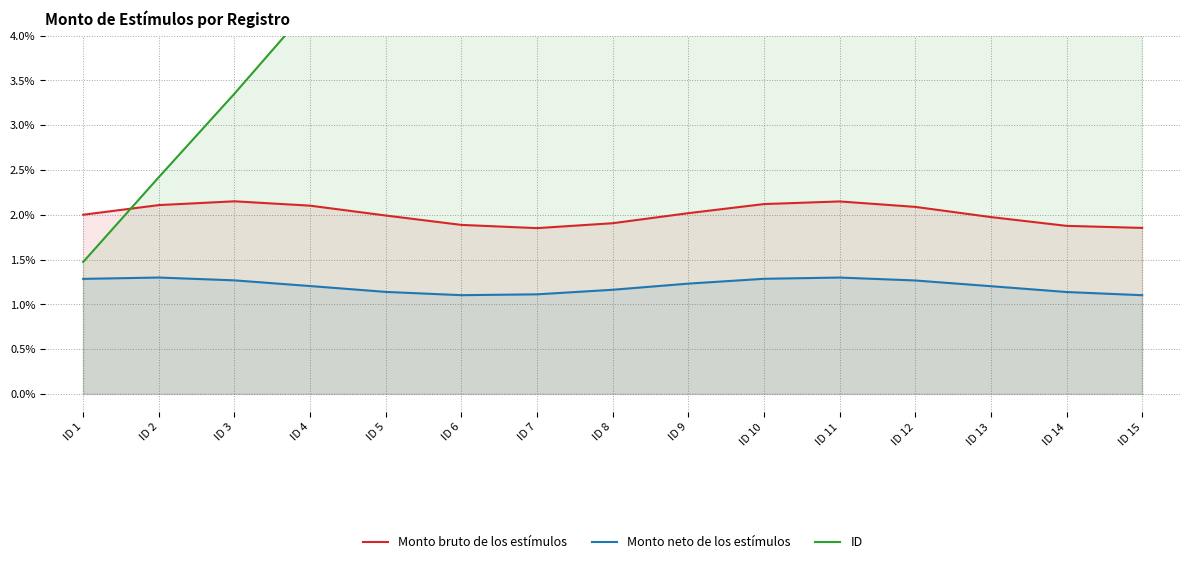

Between ID 5 and ID 8, which is larger?

ID 5